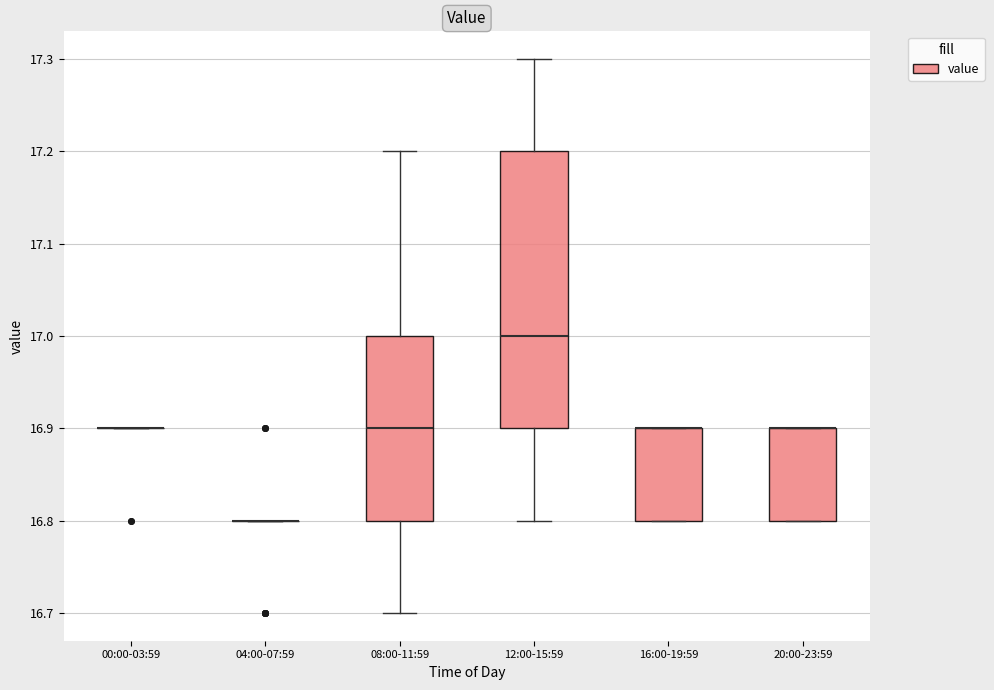

Reading left to right, read every box against the y-axis: the position of its median line, the range the box covers, and the ends of its whiskers. The values are not printed on the chart, so give them approximately, as read against the axis.

00:00-03:59: box collapsed to a line at 16.9, whiskers 16.9 to 16.9
04:00-07:59: box collapsed to a line at 16.8, whiskers 16.8 to 16.8
08:00-11:59: median 16.9, box 16.8 to 17.0, whiskers 16.7 to 17.2
12:00-15:59: median 17.0, box 16.9 to 17.2, whiskers 16.8 to 17.3
16:00-19:59: median 16.9 (drawn on the box's upper edge), box 16.8 to 16.9, whiskers 16.8 to 16.9
20:00-23:59: median 16.9 (drawn on the box's upper edge), box 16.8 to 16.9, whiskers 16.8 to 16.9